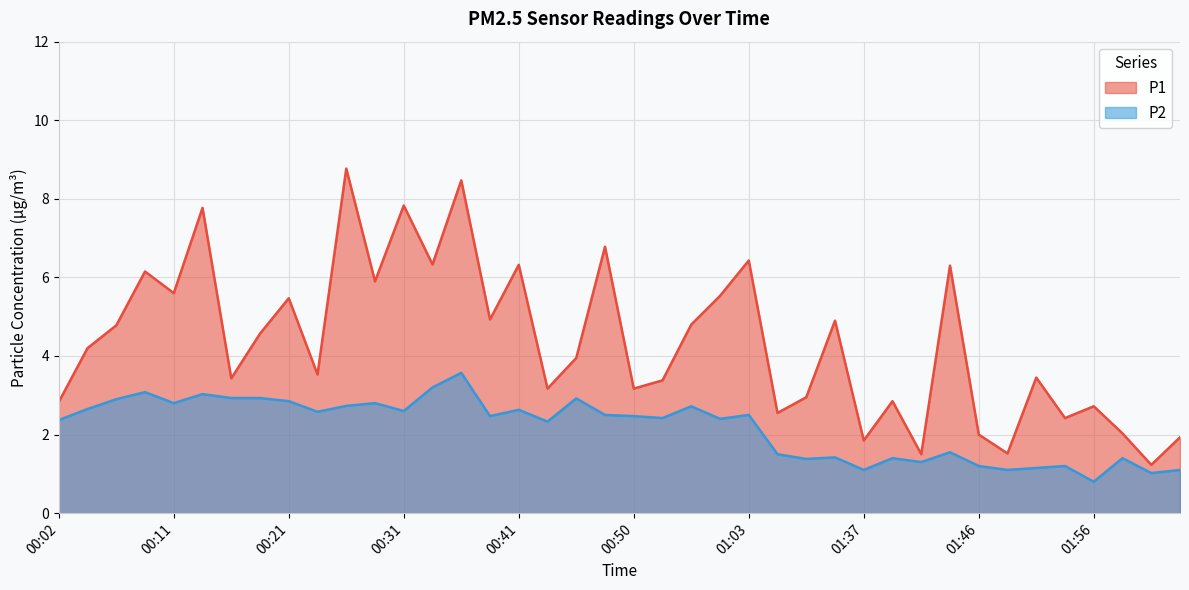

What is the difference between the highest and lowest values at 02:01?

0.2